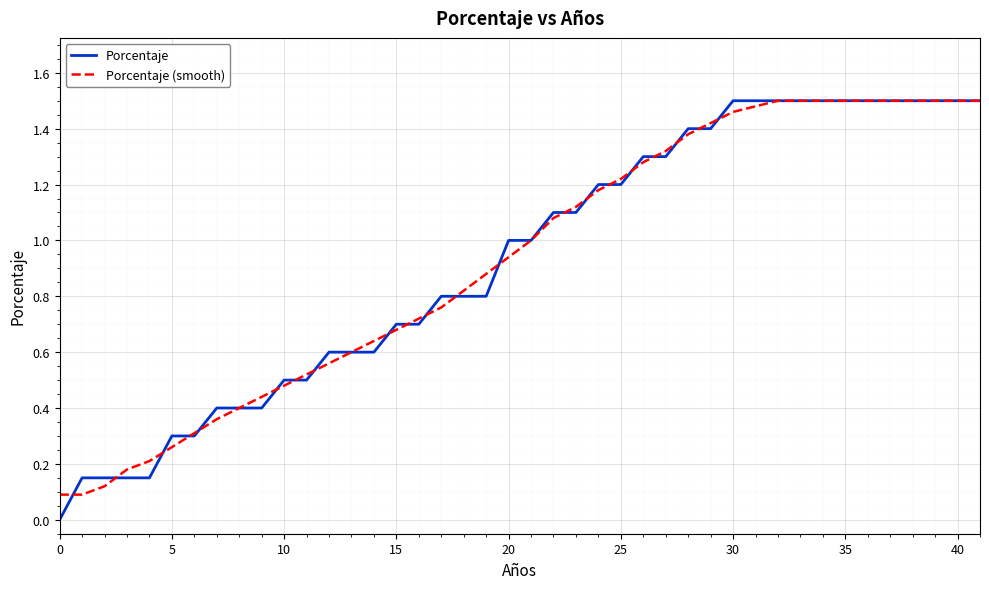

How many lines are shown in the chart?

2